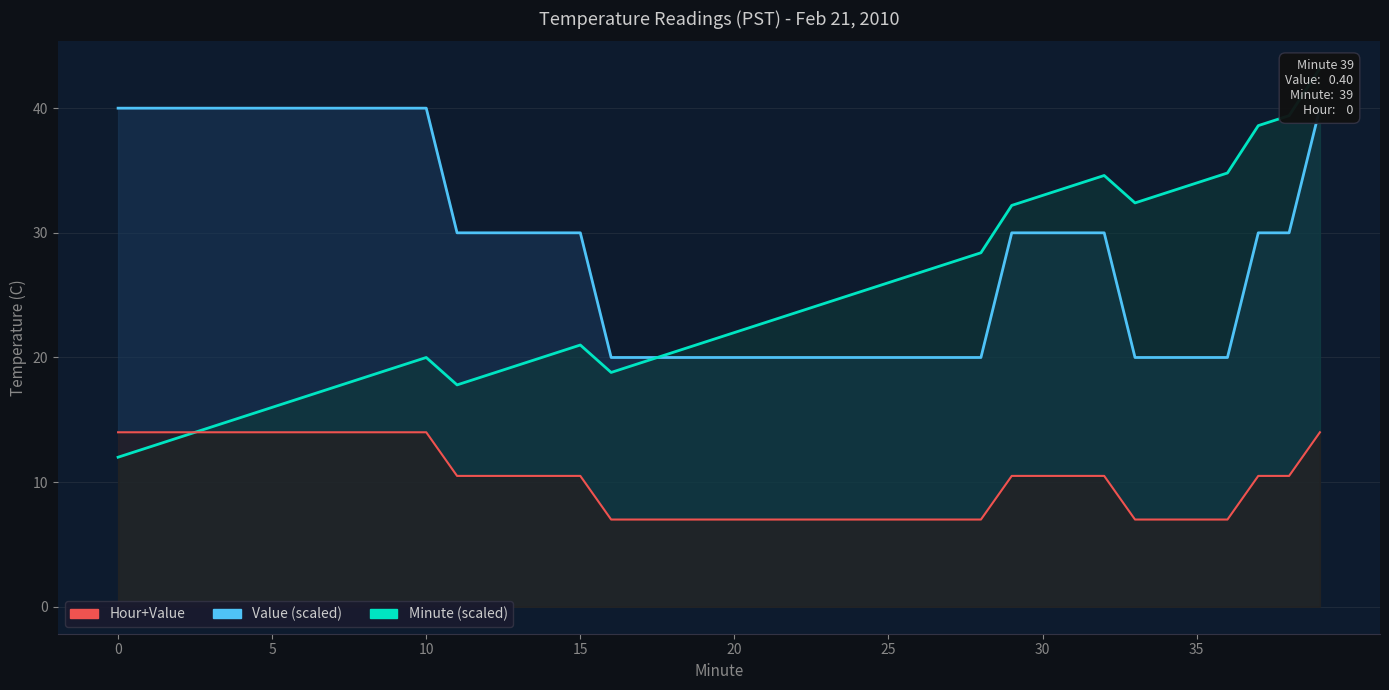

After their last crossing, which series has the higher values: Minute (scaled) or Hour+Value?

Minute (scaled)